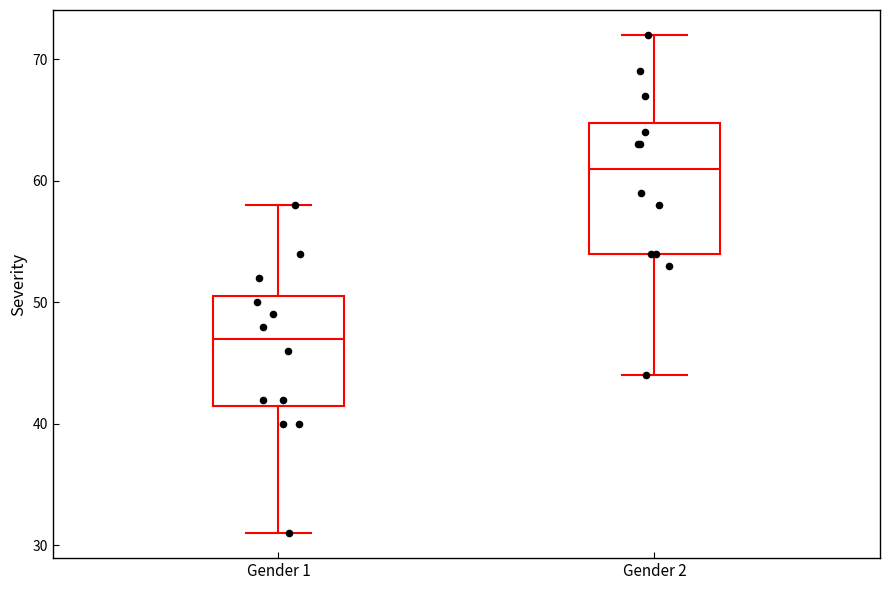

Reading left to right, read every box against the y-axis: the position of its median line, the range the box covers, and the ends of its whiskers. The values are not printed on the chart, so give them approximately, as read against the axis.

Gender 1: median 47, box 42 to 51, whiskers 31 to 58
Gender 2: median 61, box 54 to 65, whiskers 44 to 72